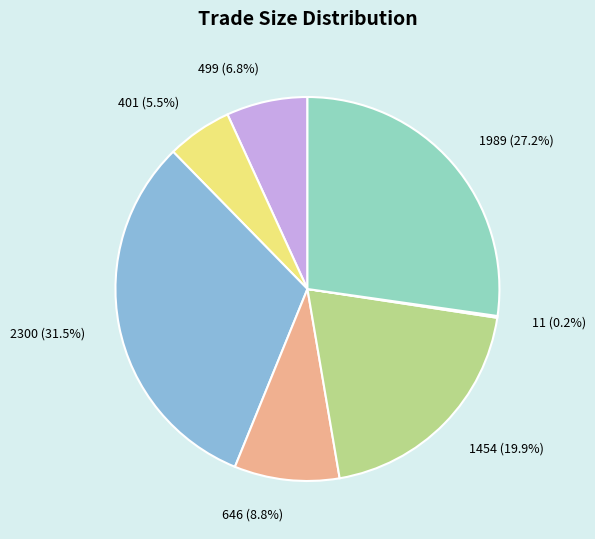

Count the number of slices in the pie.

7